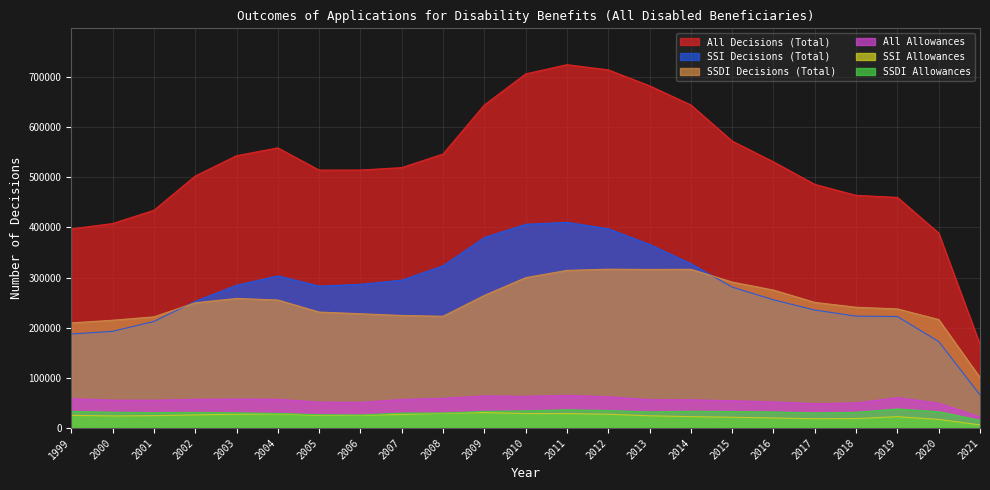

Reading left to right, list all the values displayed in this chart.

All Decisions (Total): 397127	407758	434185	502441	542986	558632	514277	514442	519254	546426	644224	706098	724461	714132	682342	644205	572115	530732	485839	463915	459919	388737	166667
SSI Decisions (Total): 187445	192793	212465	252619	284632	303349	283025	286521	294800	323526	379731	406251	410103	397393	366110	327666	281028	255626	235257	223079	222342	172429	66047
SSDI Decisions (Total): 209682	214965	221720	249822	258354	255283	231252	227921	224454	222900	264493	299847	314358	316739	316232	316539	291087	275106	250582	240836	237577	216308	100620
All Allowances: 58602	55631	55494	57460	57868	57363	51732	51156	57038	59255	64080	63198	65171	62482	56597	56326	54527	52143	48608	50224	60709	49736	21955
SSI Allowances: 25379	24158	24687	26248	27524	28194	25176	25078	27216	29301	30868	28898	28807	27564	24422	22802	21538	20023	18508	18902	22651	17177	6377
SSDI Allowances: 33223	31473	30807	31212	30344	29169	26556	26078	29822	29954	33212	34300	36364	34918	32175	33524	32989	32120	30100	31322	38058	32559	15578